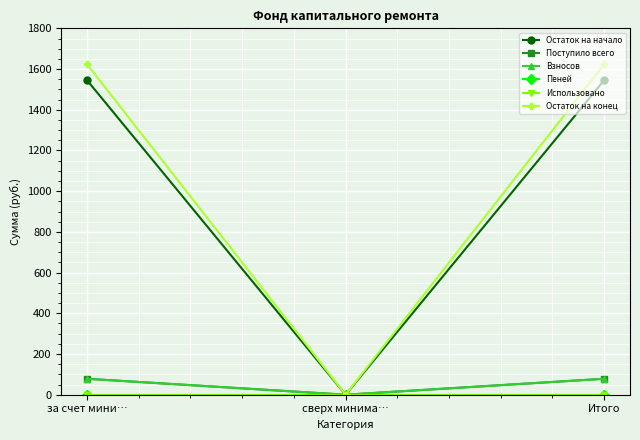

What is the greatest value displayed?

1623.4